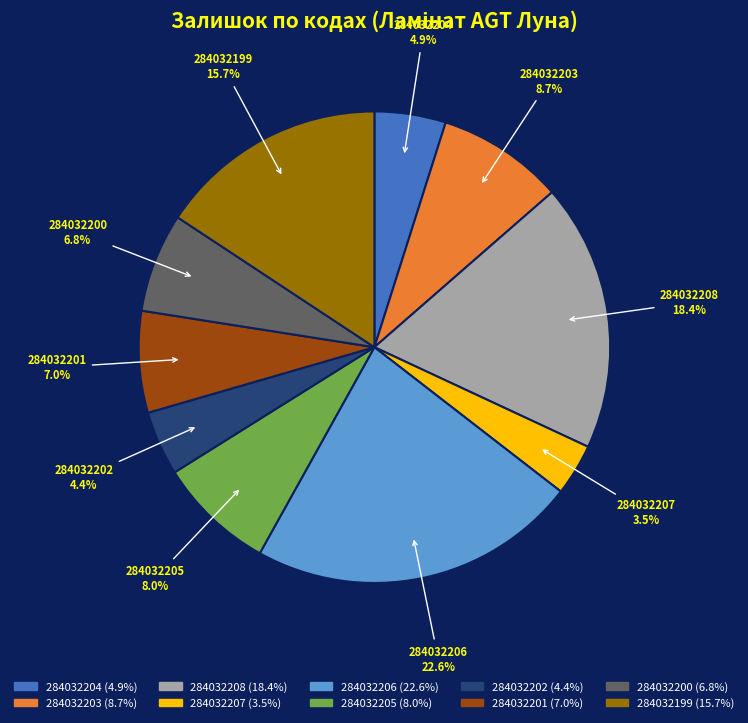

What percentage is NOT represented by 284032204?

95.1%